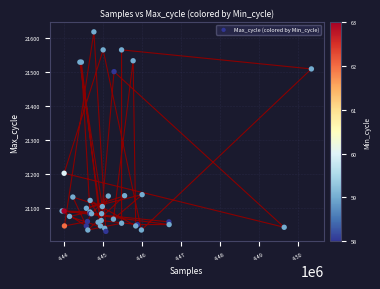

What Y value in the scatter plot is closest to 21325?

21203